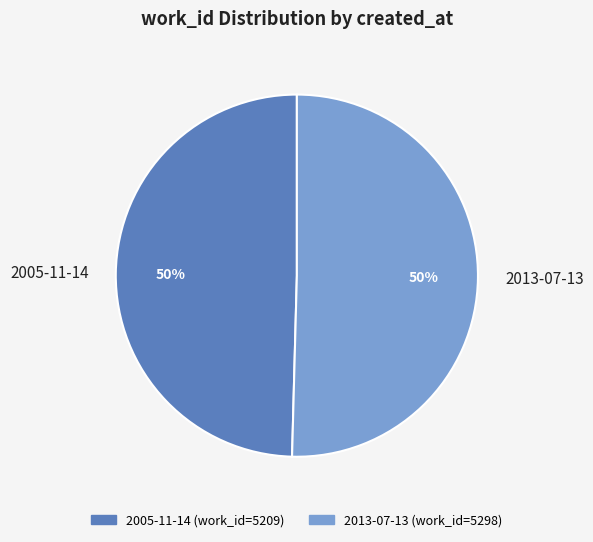

What is the ratio of the value at 2005-11-14 to the value at 2013-07-13?

1.0